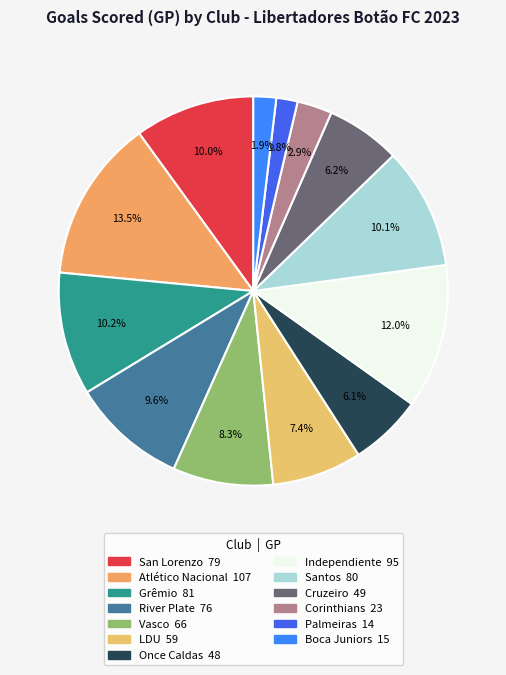

To the nearest percent, what portion does Vasco represent?

8%